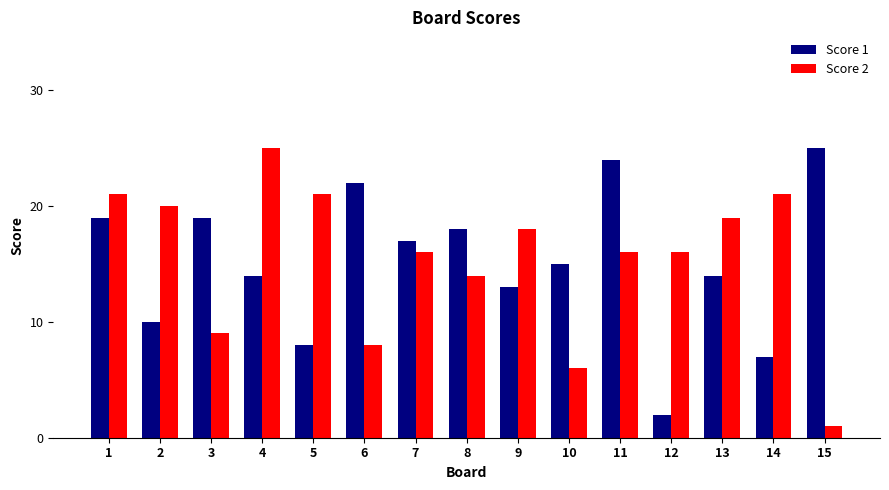

The value of Score 1 at 14 is 12. True or false?

False